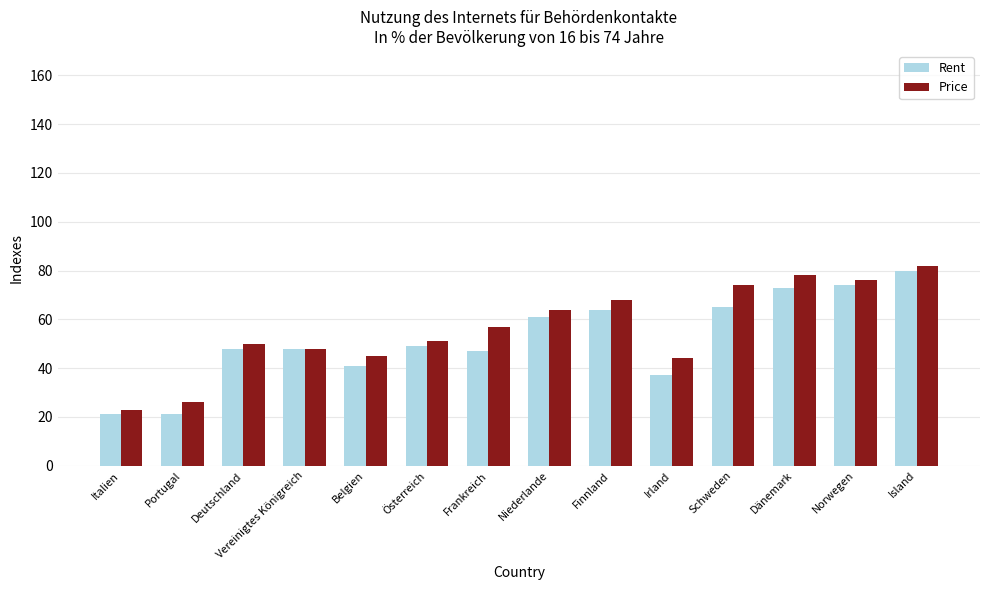

Reading left to right, list all the values displayed in this chart.

Rent: Italien=21	Portugal=21	Deutschland=48	Vereinigtes Königreich=48	Belgien=41	Österreich=49	Frankreich=47	Niederlande=61	Finnland=64	Irland=37	Schweden=65	Dänemark=73	Norwegen=74	Island=80
Price: Italien=23	Portugal=26	Deutschland=50	Vereinigtes Königreich=48	Belgien=45	Österreich=51	Frankreich=57	Niederlande=64	Finnland=68	Irland=44	Schweden=74	Dänemark=78	Norwegen=76	Island=82